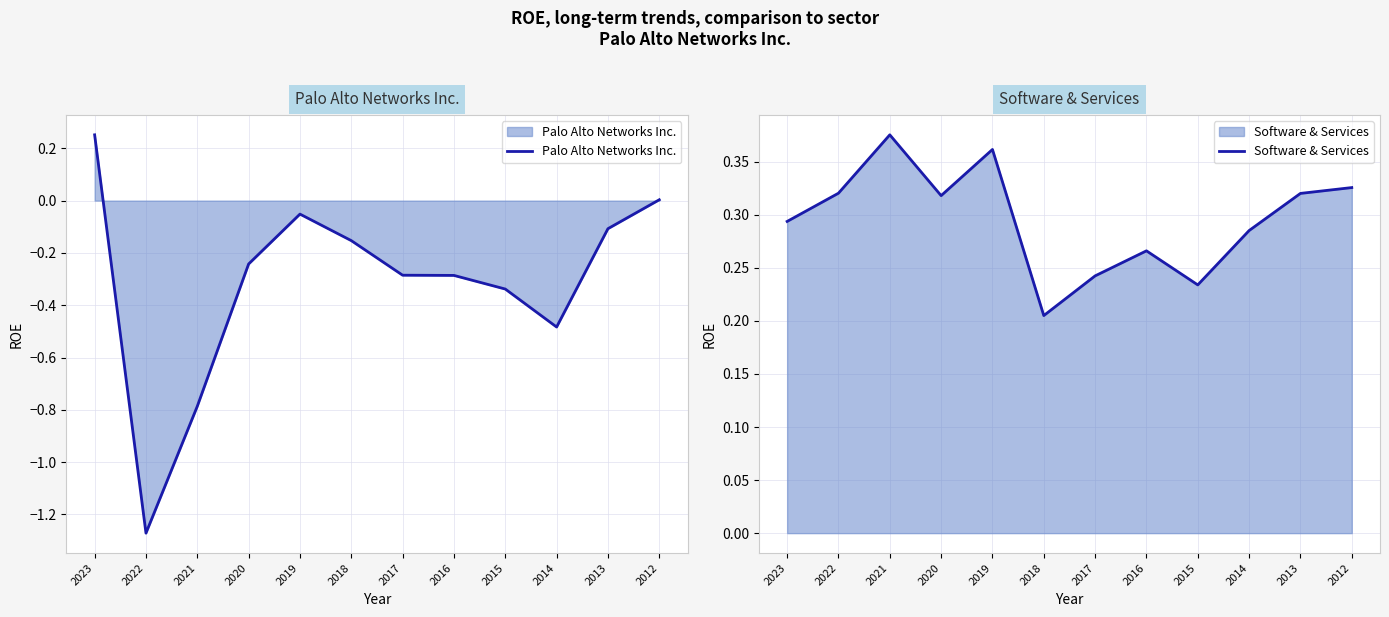

Between 2020 and 2015, which series saw the biggest shift?

Palo Alto Networks Inc.